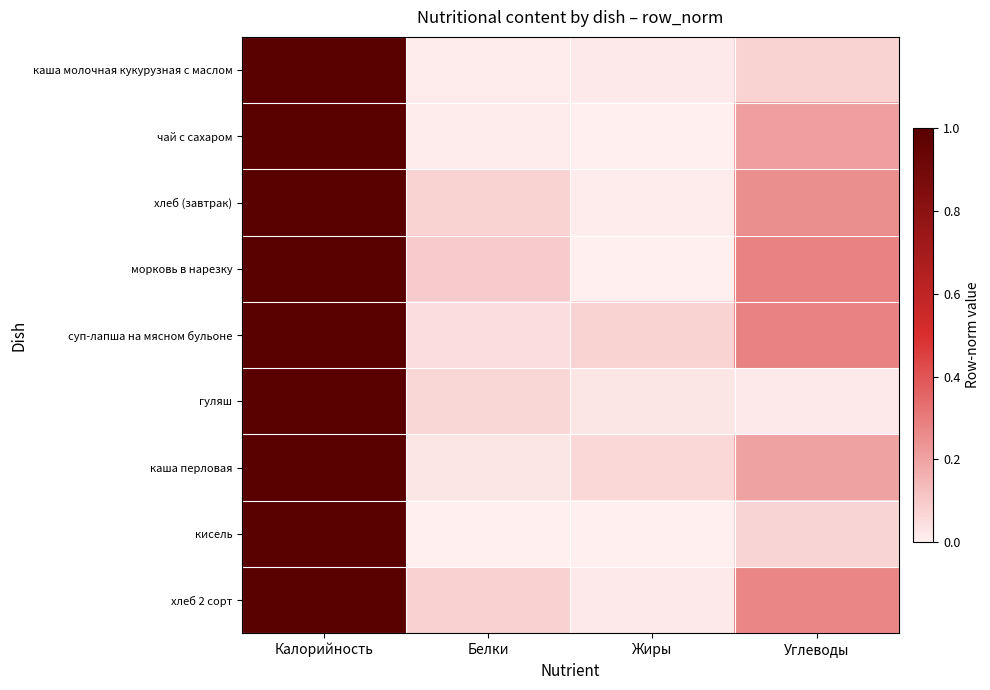

How many series are shown in this chart?

9